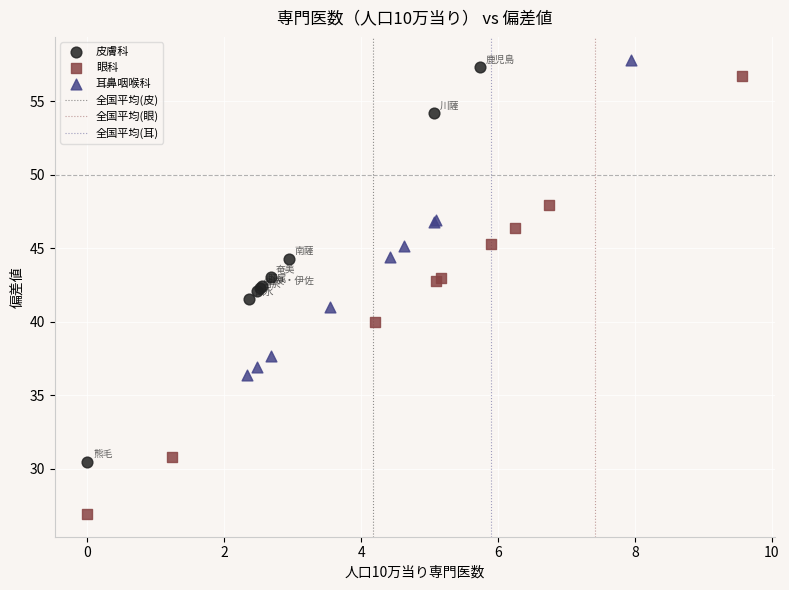

Which series has the widest spread of Y values?

眼科